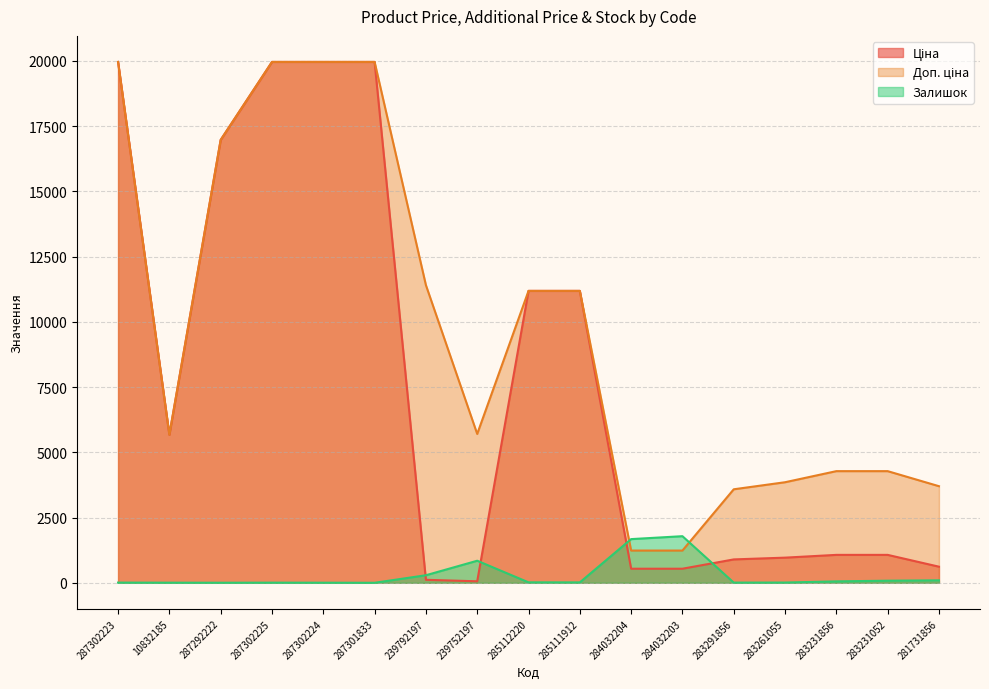

Reading left to right, list all the values displayed in this chart.

Ціна: 287302223=19964.2	10832185=5673.8	287292222=16976.3	287302225=19964.2	287302224=19964.2	287301833=19964.2	239792197=114.1	239752197=57.0	285112220=11188.2	285111912=11188.2	284032204=539.0	284032203=539.0	283291856=895.9	283261055=963.5	283231856=1069.8	283231052=1069.8	281731856=617.0
Доп. ціна: 287302223=19964.2	10832185=5673.8	287292222=16976.3	287302225=19964.2	287302224=19964.2	287301833=19964.2	239792197=11410.0	239752197=5705.0	285112220=11188.2	285111912=11188.2	284032204=1235.4	284032203=1235.4	283291856=3583.6	283261055=3854.0	283231856=4279.1	283231052=4279.1	281731856=3701.9
Залишок: 287302223=7.0	10832185=4.0	287292222=2.0	287302225=5.0	287302224=3.0	287301833=0.0	239792197=289.0	239752197=845.0	285112220=17.0	285111912=15.0	284032204=1674.0	284032203=1786.0	283291856=7.0	283261055=9.0	283231856=54.0	283231052=80.0	281731856=94.0